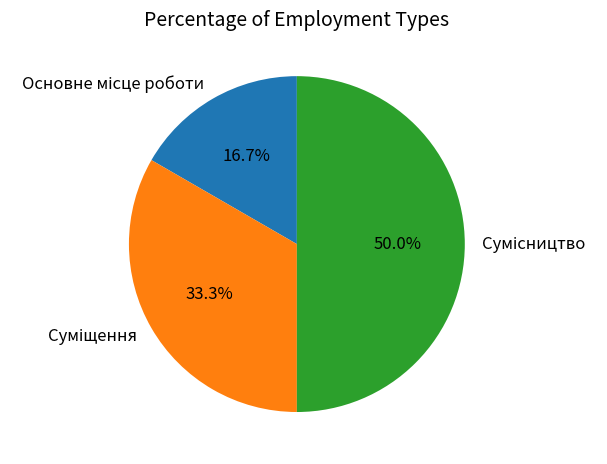

Approximately how many times larger is the value at Суміщення compared to Сумісництво?

0.7